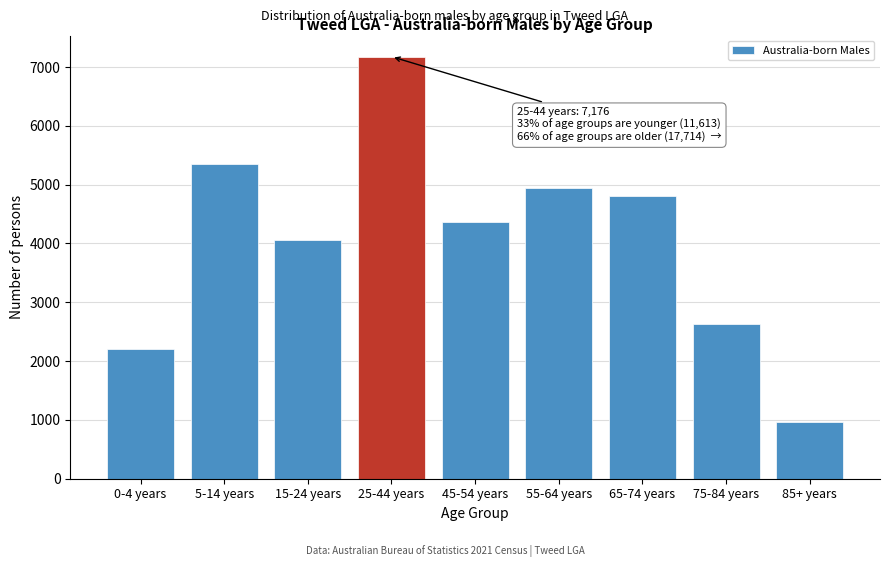

Reading right to left, extract all data points from this chart.

960	2624	4807	4950	4373	7176	4061	5345	2207